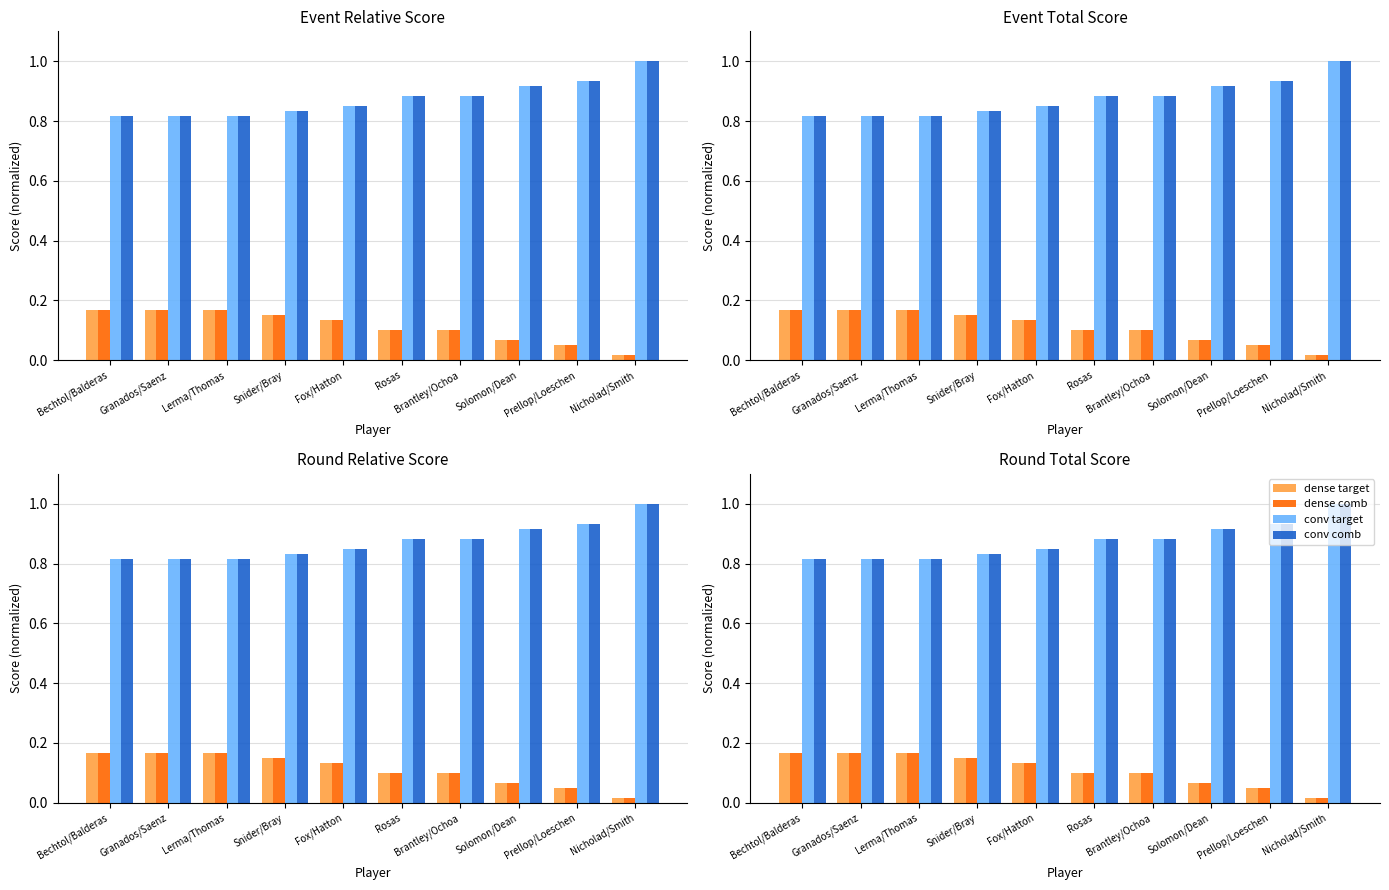

What is the difference between the second highest and second lowest values in the dense target series?

0.1